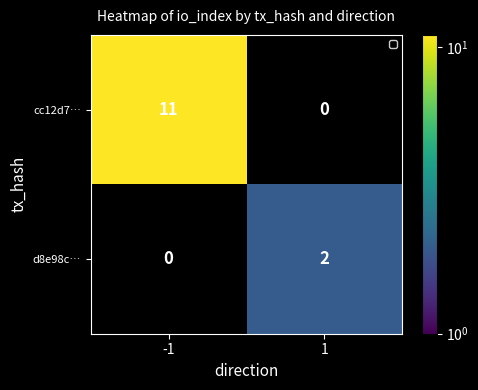

At which category does the chart reach its minimum across all series?

1